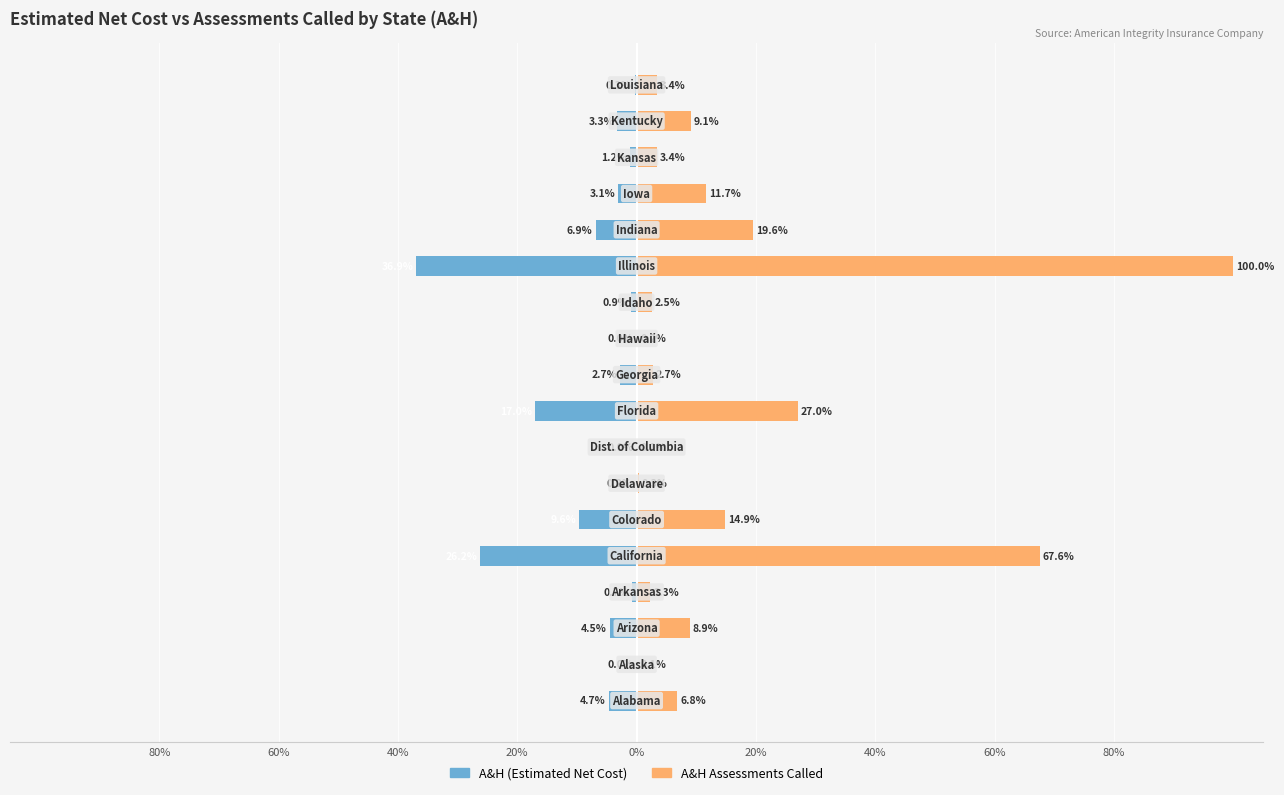

What are all the series names shown in the legend?

A&H (Estimated Net Cost), A&H Assessments Called